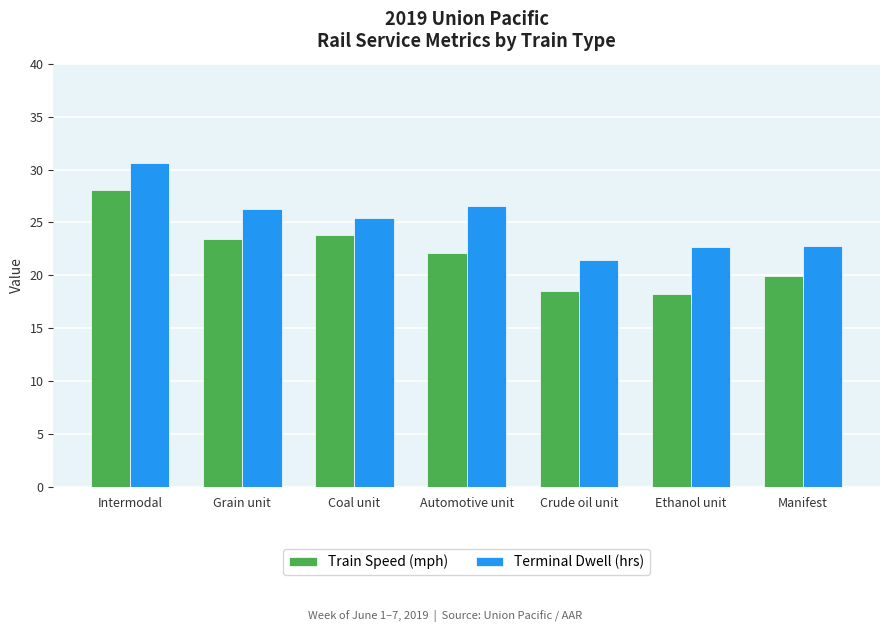

Rank the series at Intermodal from highest to lowest value.

Terminal Dwell (hrs), Train Speed (mph)